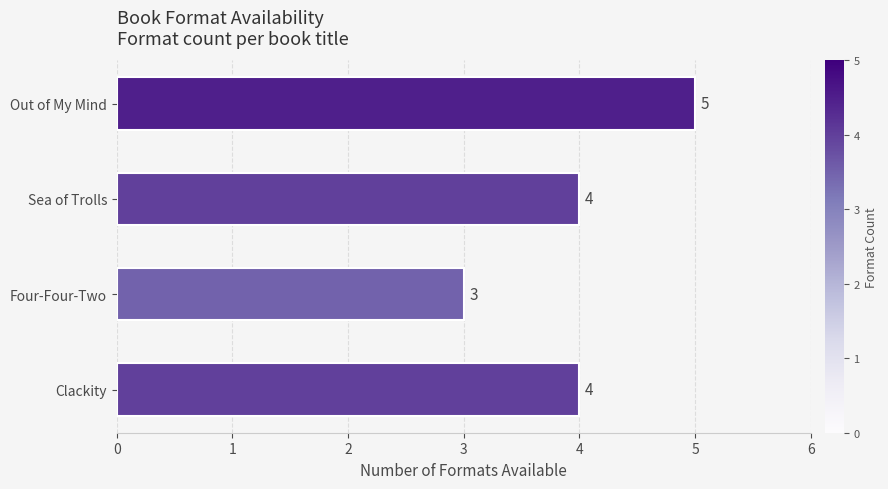

How many values are between 4 and 5?

3